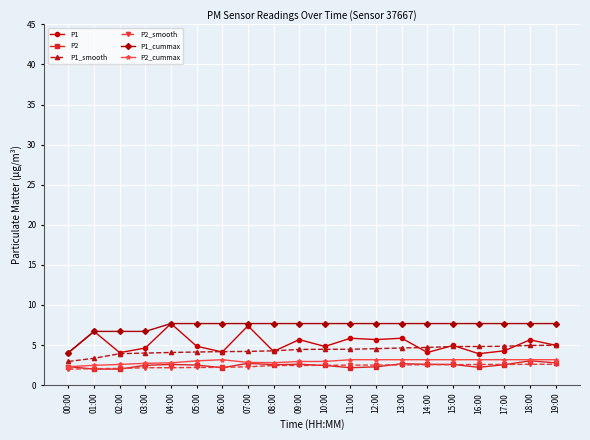

What is the highest value of the P2_smooth series?

2.6